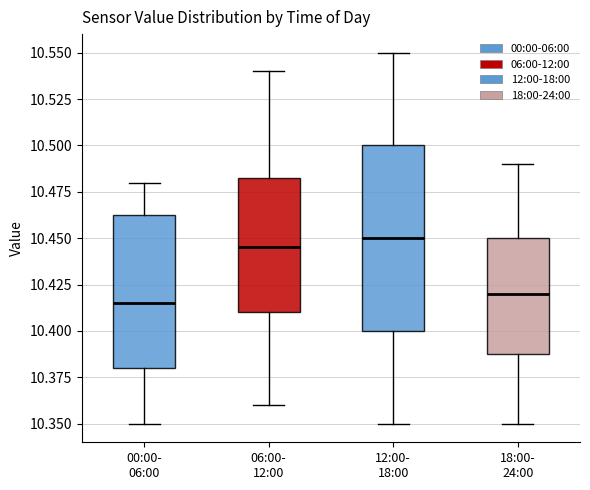

Where does the upper whisker of the box for 06:00- 12:00 end on the y-axis? The values are not printed on the chart, so give them approximately, as read against the axis.

10.540